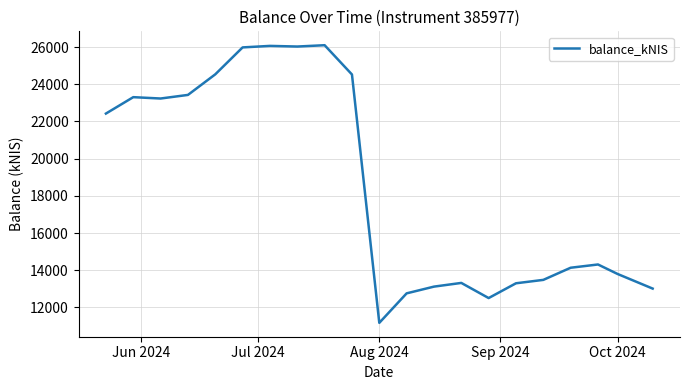

What is the difference between the maximum and minimum values?

14934.4